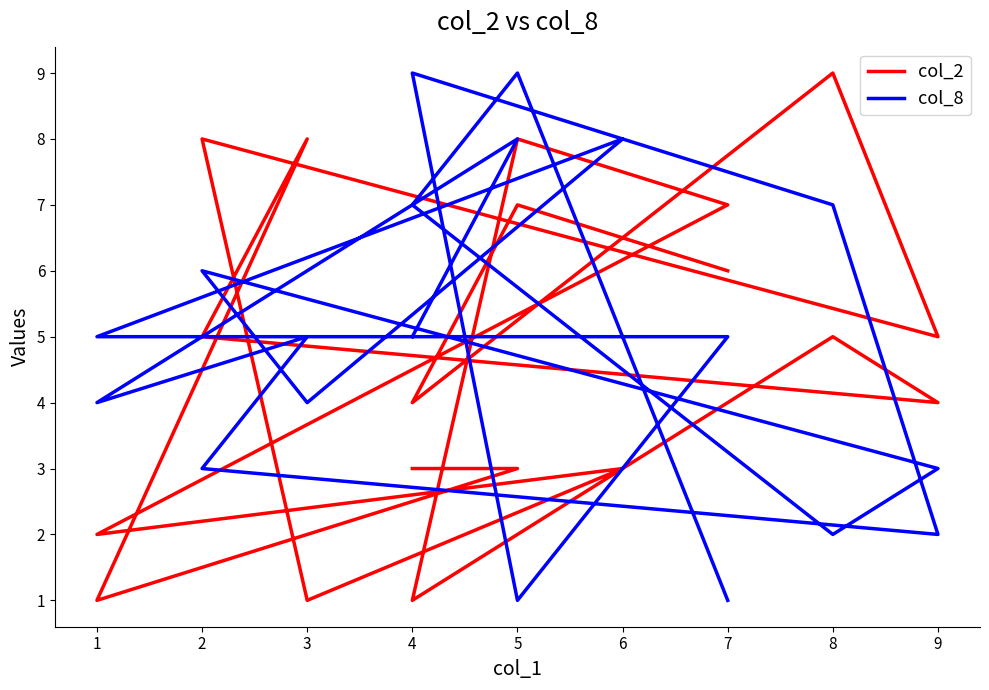

Reading left to right, what are all the values shown in this chart?

col_2: 3	3	1	8	5	4	5	1	8	7	2	3	1	8	5	9	4	7	6
col_8: 5	8	4	5	3	2	7	9	1	5	5	8	4	6	3	2	7	9	1